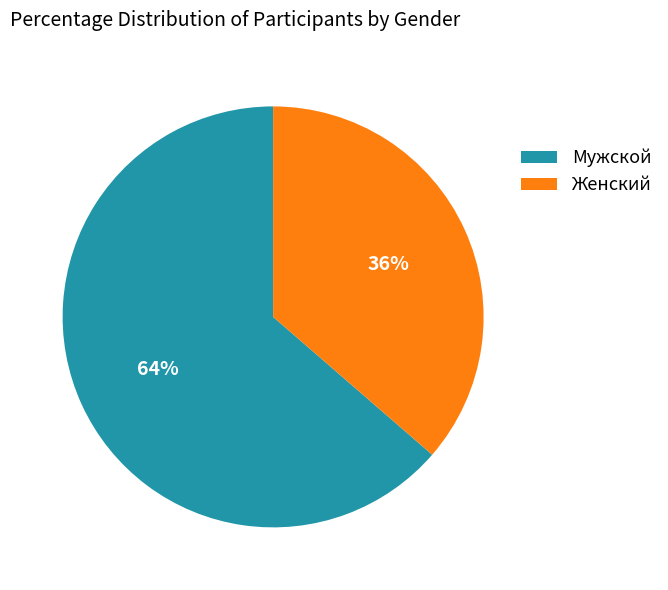

Between Мужской and Женский, which is larger?

Мужской